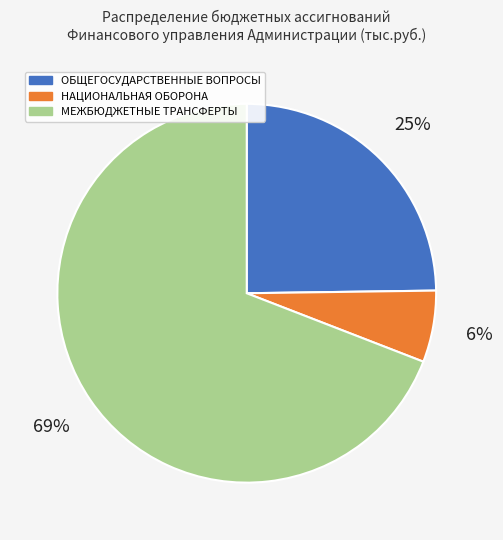

Combined, do НАЦИОНАЛЬНАЯ ОБОРОНА and ОБЩЕГОСУДАРСТВЕННЫЕ ВОПРОСЫ account for over 50%?

No